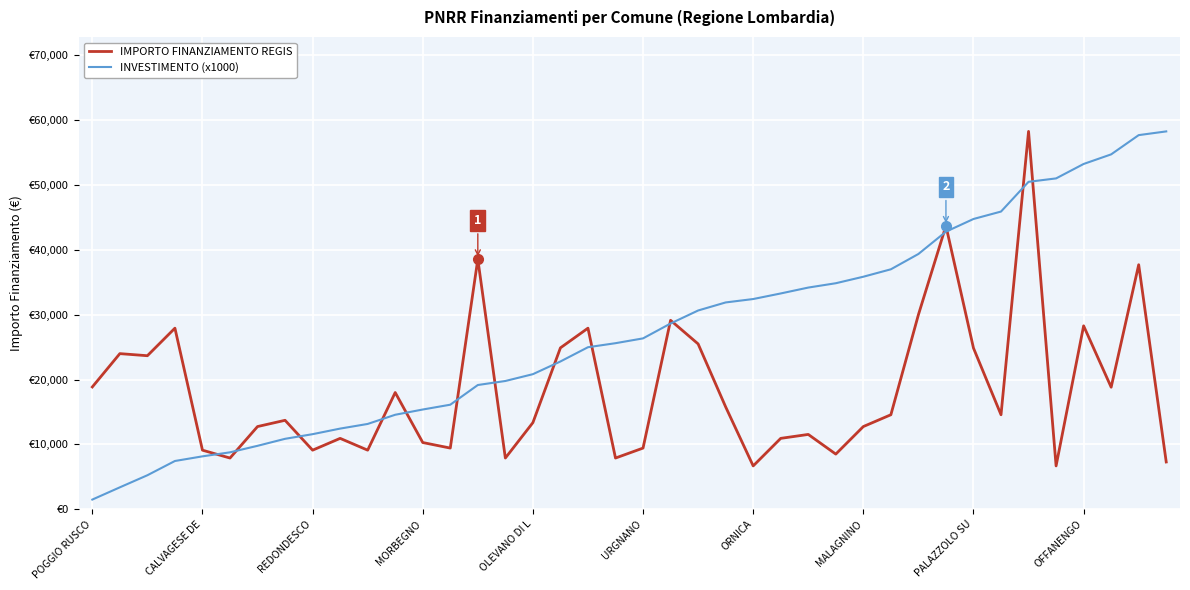

What is the average value of the INVESTIMENTO (x1000) series?

27371.6